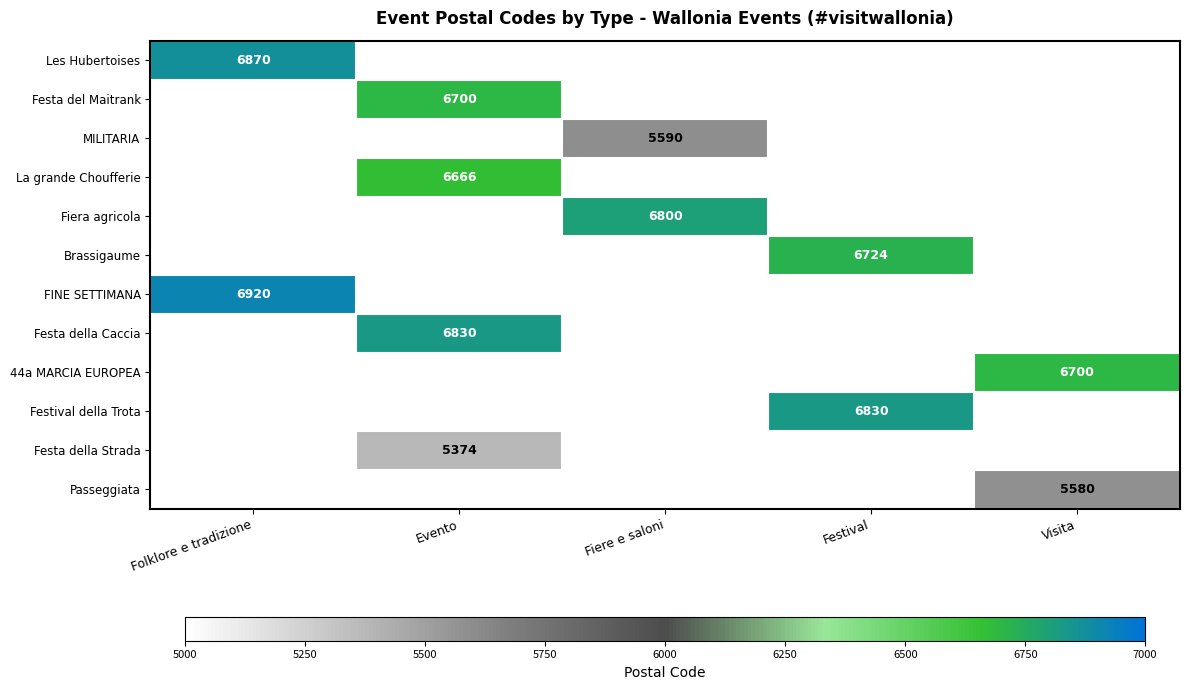

What is the total value across all series at Evento?

25570